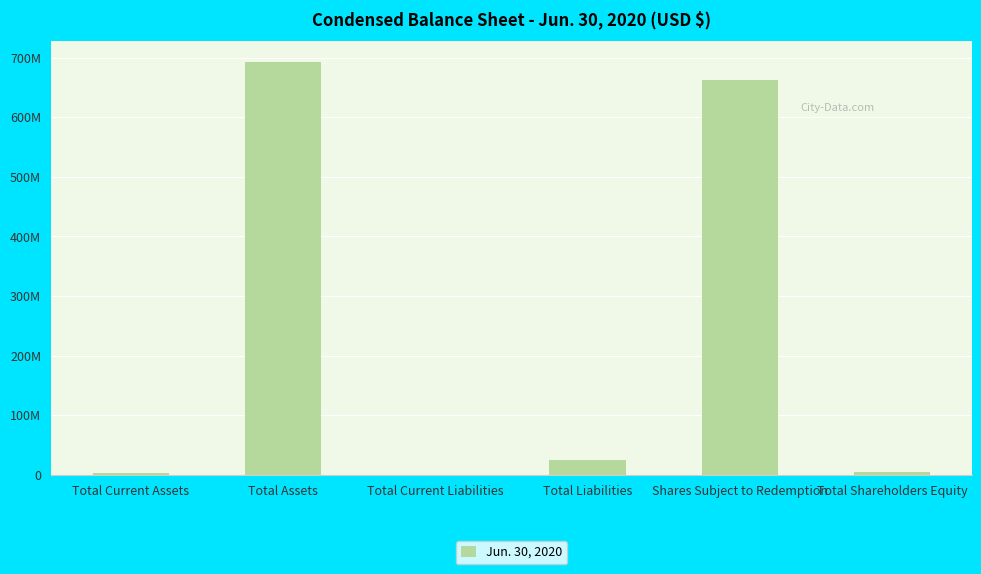

What is the label of the 6th bar from the right?

Total Current Assets